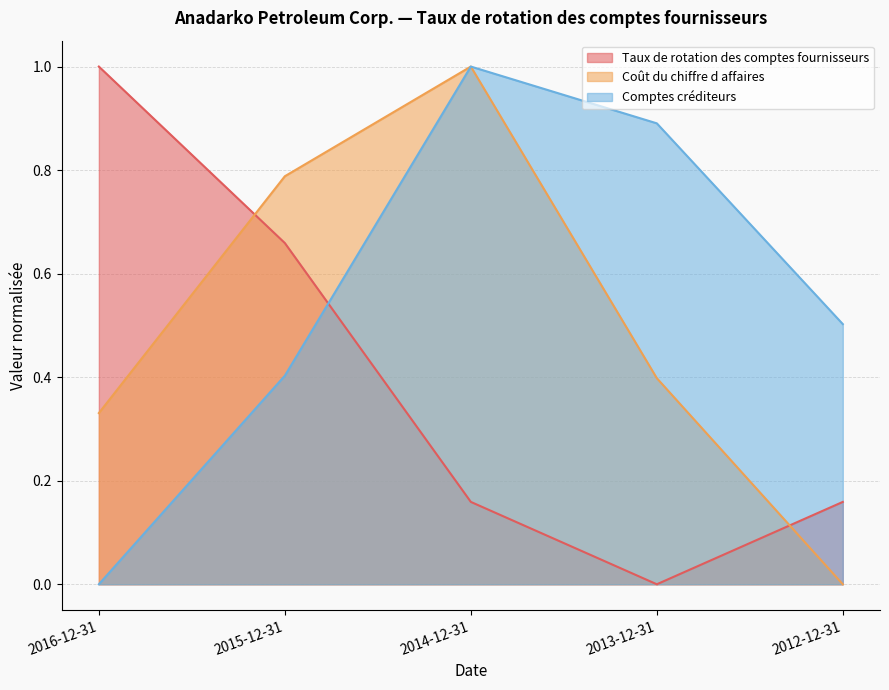

Reading left to right, transcribe all the data shown in this chart.

Taux de rotation des comptes fournisseurs: 1.0	0.7	0.2	0.0	0.2
Coût du chiffre d affaires: 0.3	0.8	1.0	0.4	0.0
Comptes créditeurs: 0.0	0.4	1.0	0.9	0.5